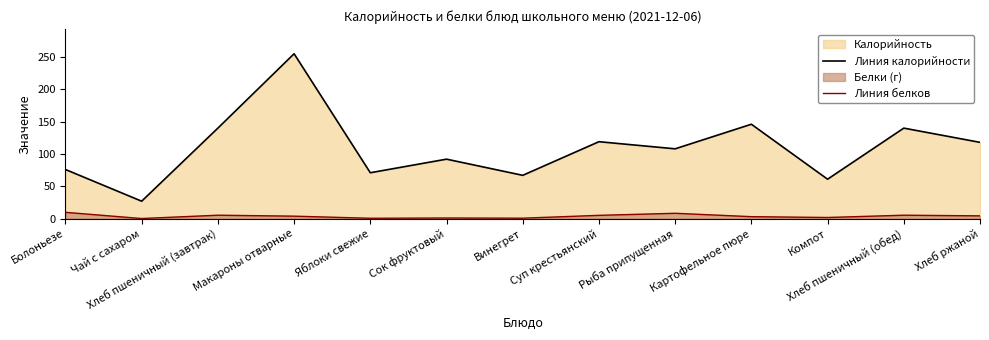

At how many categories does at least one series exceed 101?

7